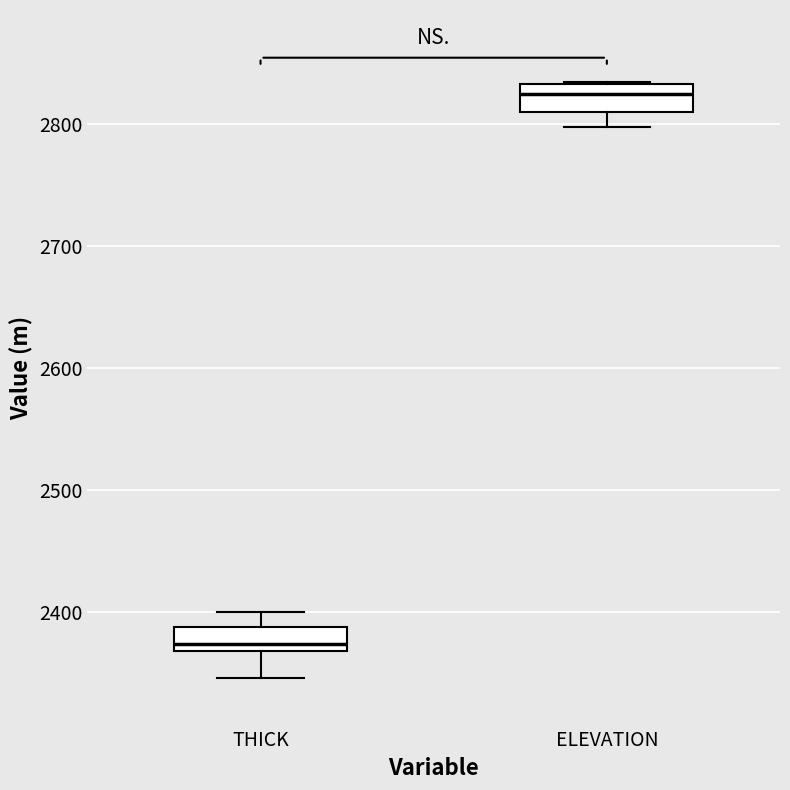

Reading left to right, read every box against the y-axis: the position of its median line, the range the box covers, and the ends of its whiskers. The values are not printed on the chart, so give them approximately, as read against the axis.

THICK: median 2370 (just above the box's lower edge), box 2370 to 2390, whiskers 2350 to 2400
ELEVATION: median 2820, box 2810 to 2830, whiskers 2800 to 2830